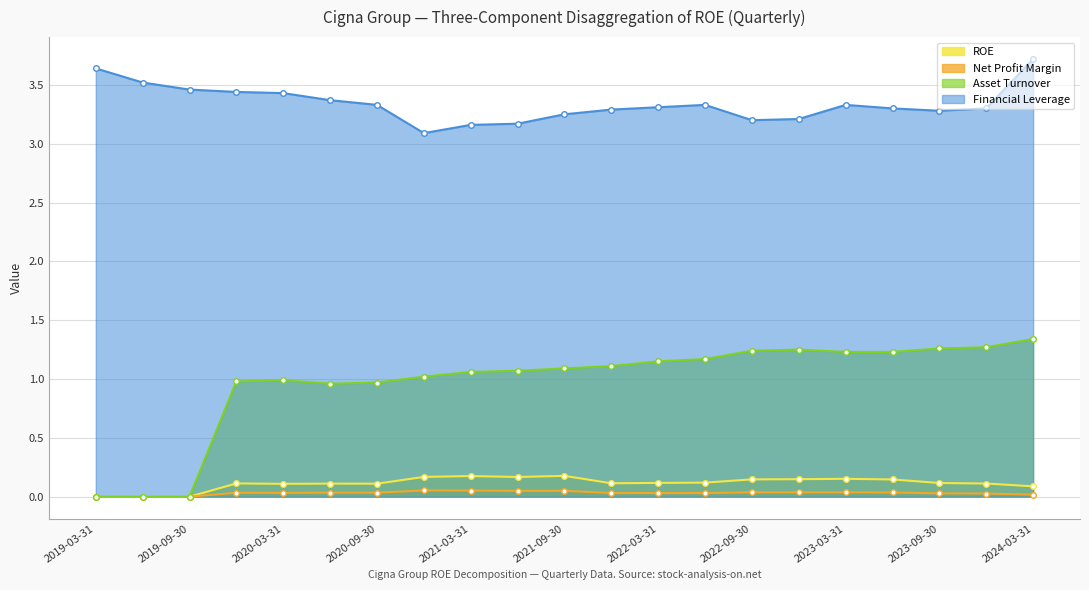

True or false: Net Profit Margin has a value of -0.0 at 2019-06-30.

False